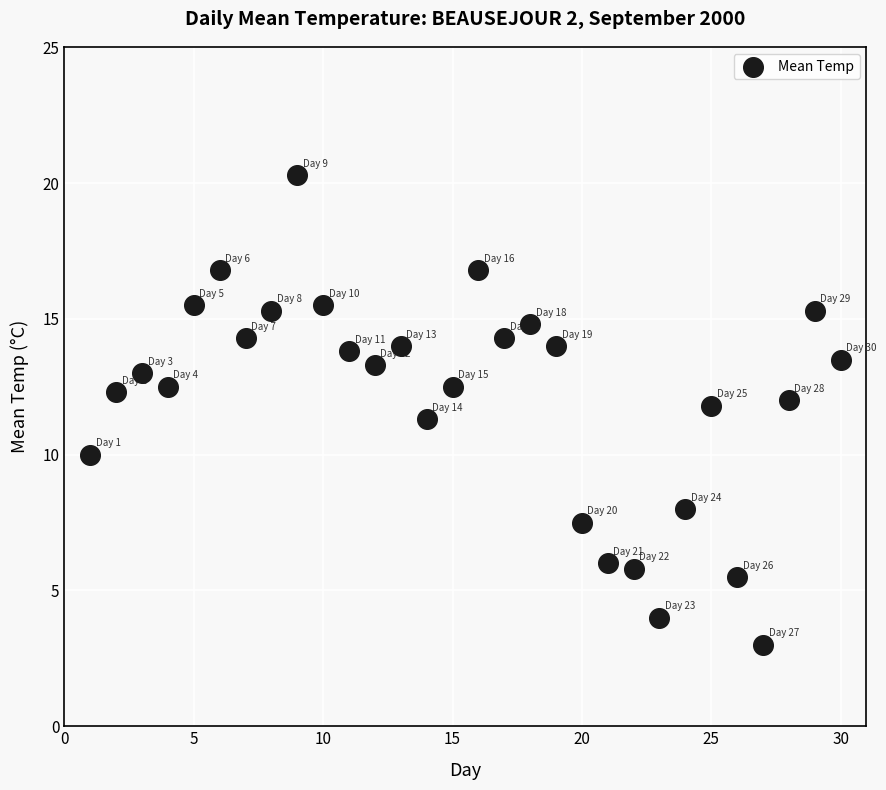

What Y value in the scatter plot is closest to 11?

11.3